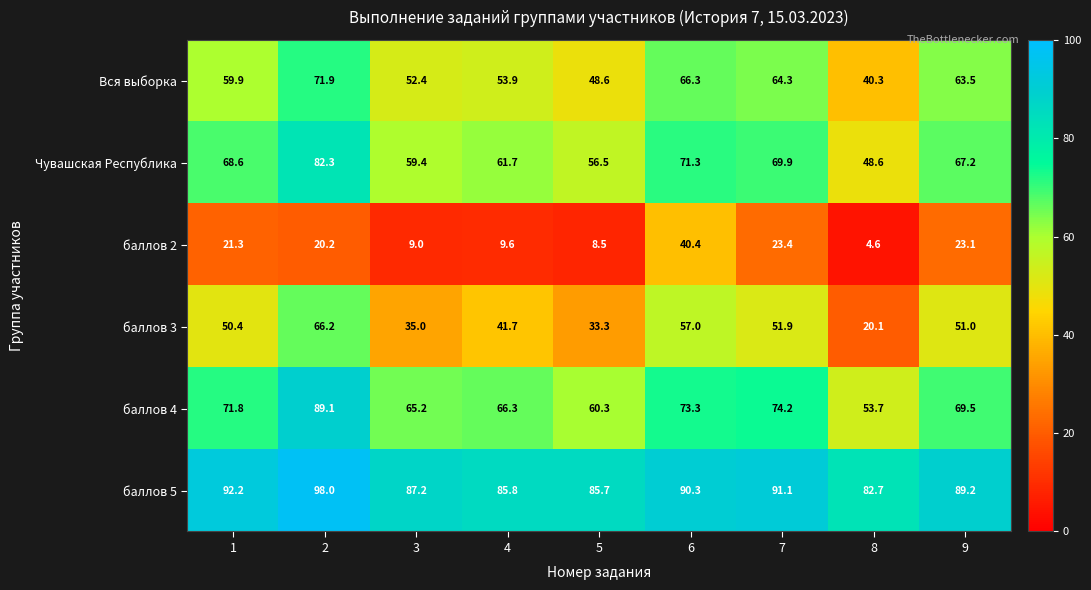

What is the average value of the баллов 5 series?

89.1